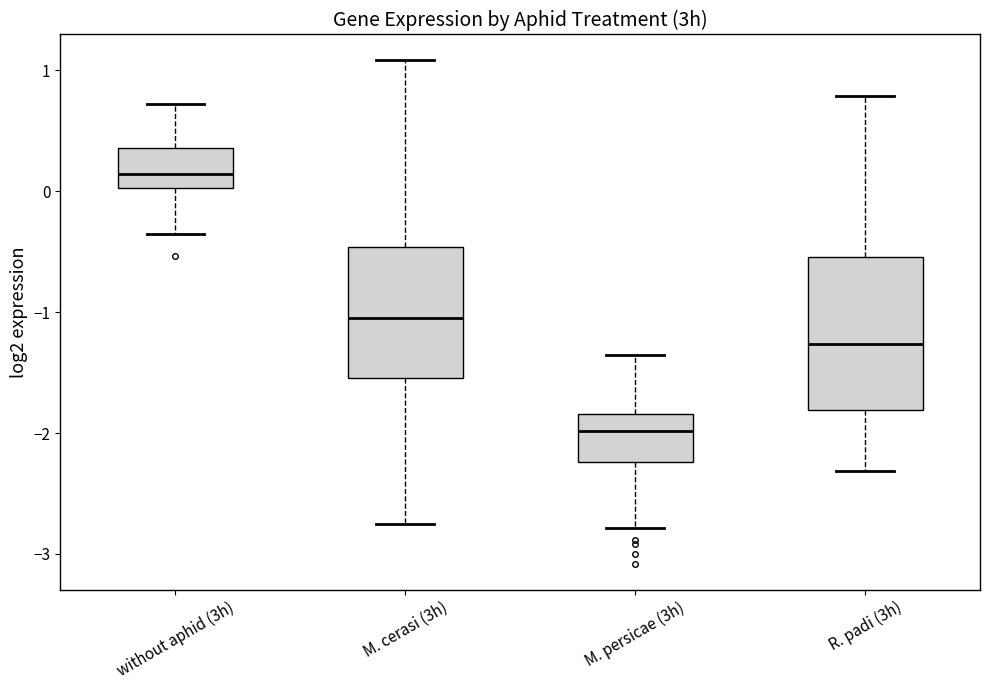

Which box's median line is the highest?

without aphid (3h)